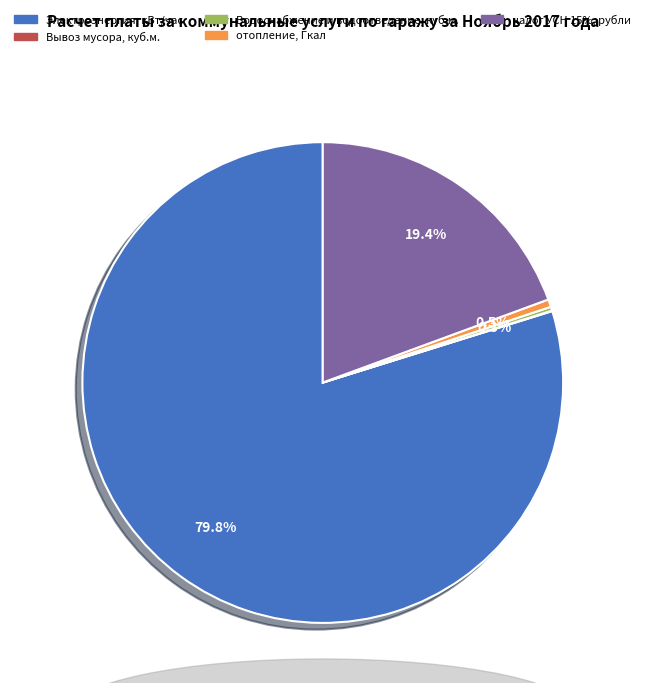

What percentage do налог УСН 15%, рубли and Электроэнергия, кВт/час together represent?

99.2%